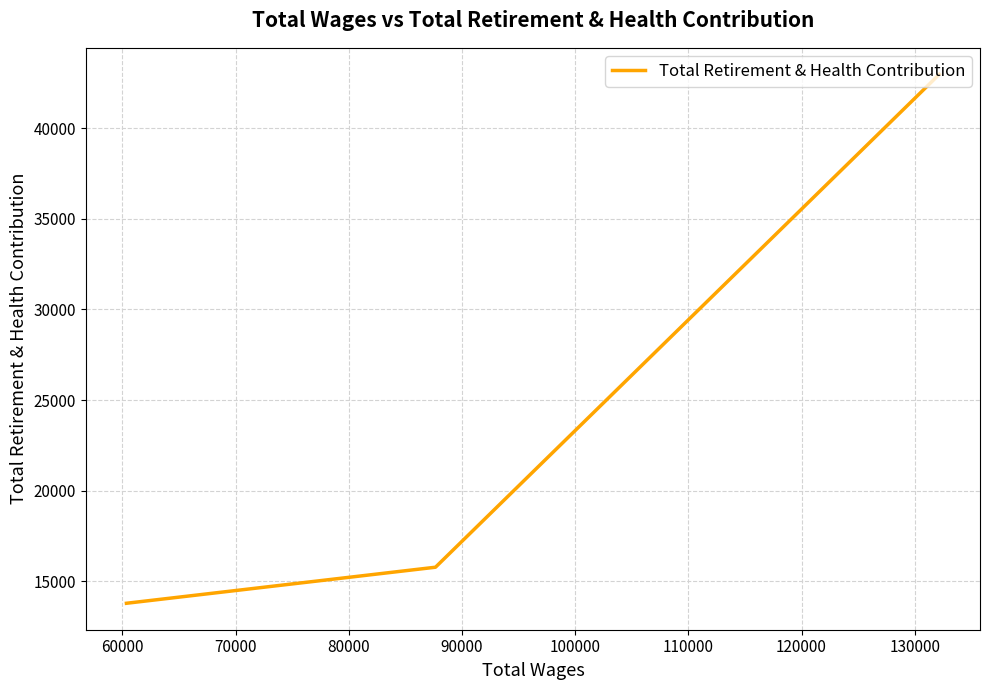

Does the chart have visible grid lines?

Yes